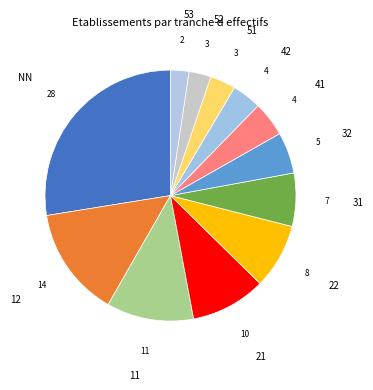

How many slices are in this pie chart?

12